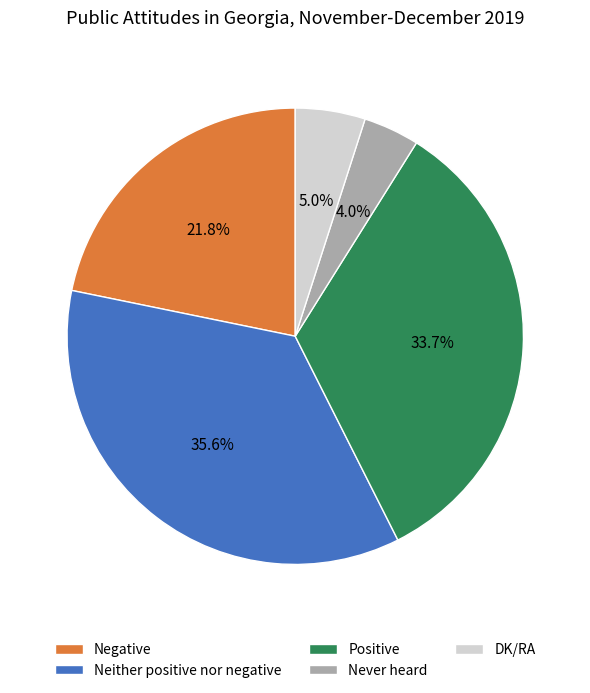

What is the largest slice in the pie chart?

Neither positive nor negative